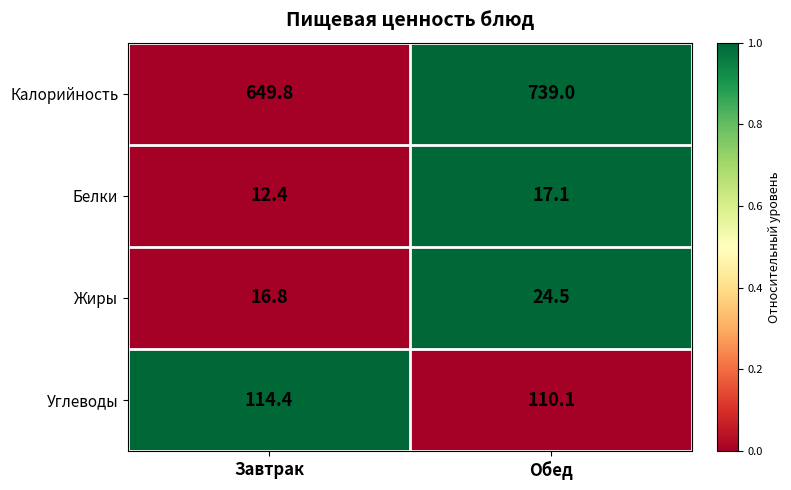

What is the sum of the Жиры values at Обед and Завтрак?

41.3